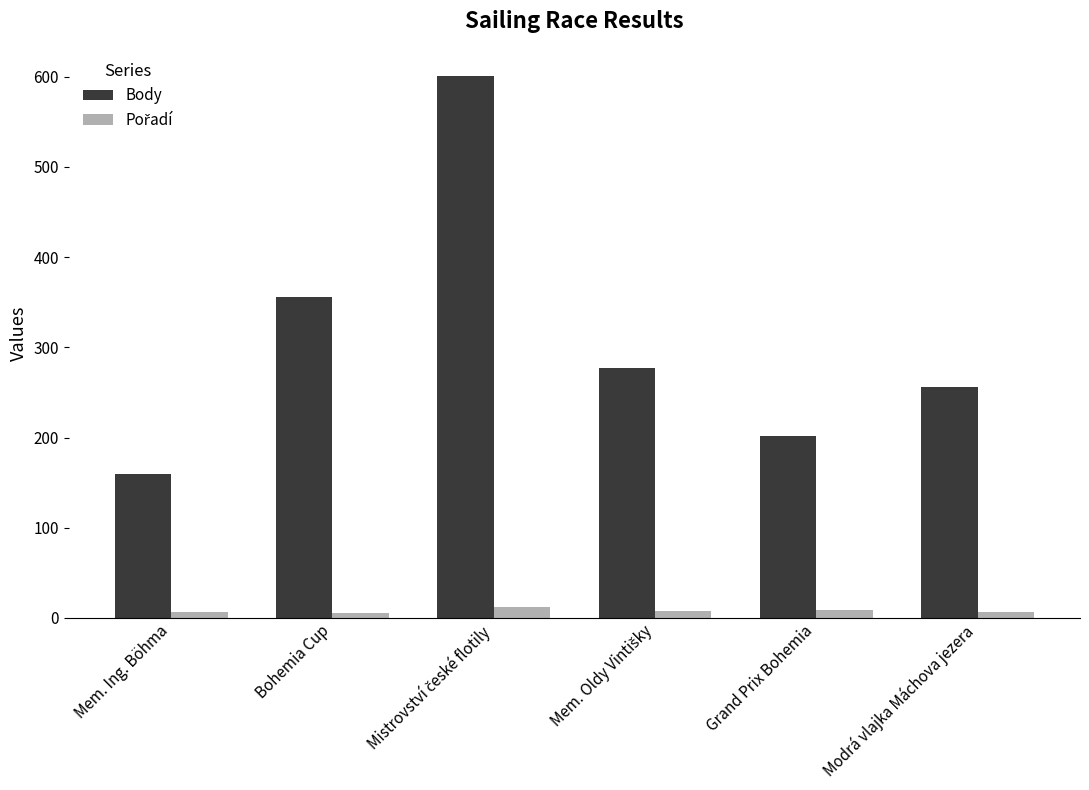

Is it true that Body equals 350 at Modrá vlajka Máchova jezera?

False